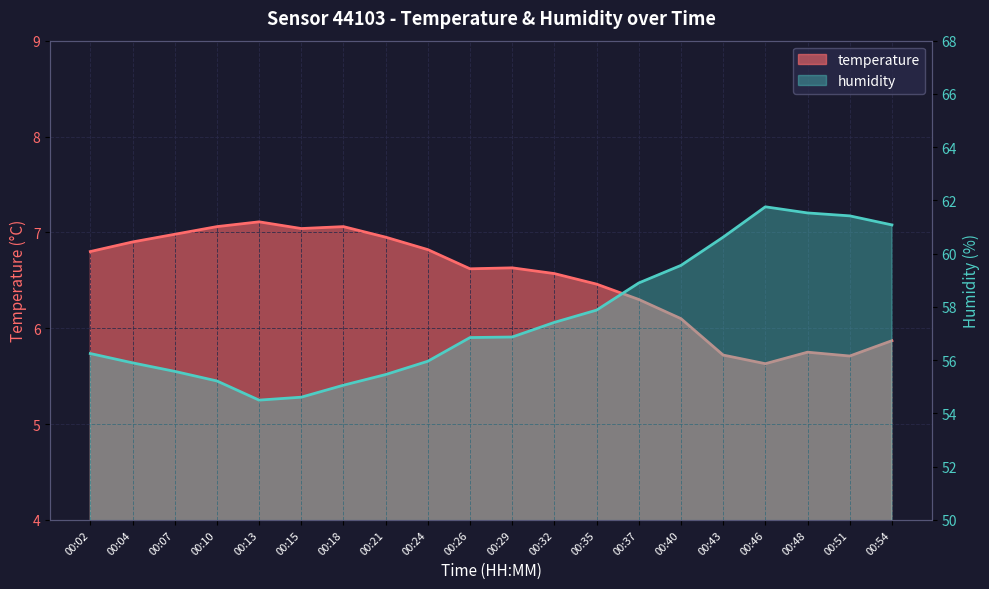

What is the value of the humidity point at the 20th from the left?

61.1